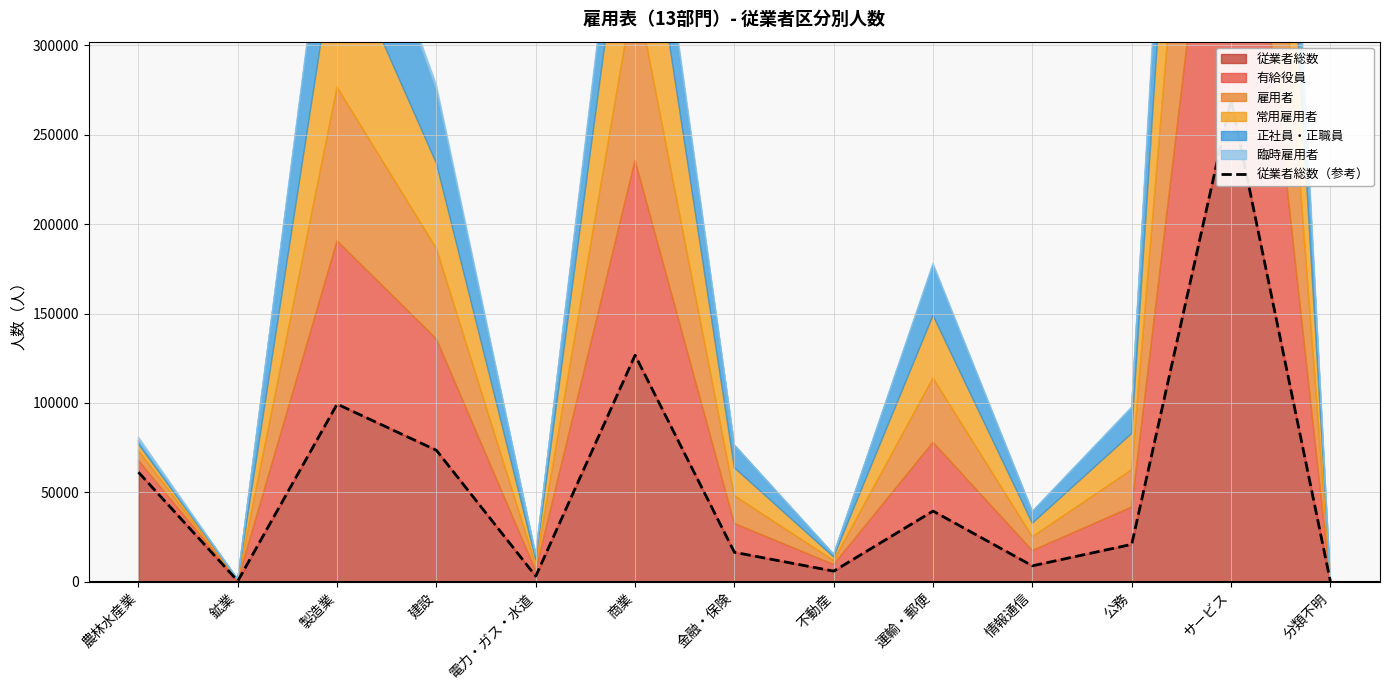

What is the label of the 5th point from the left?

電力・ガス・水道